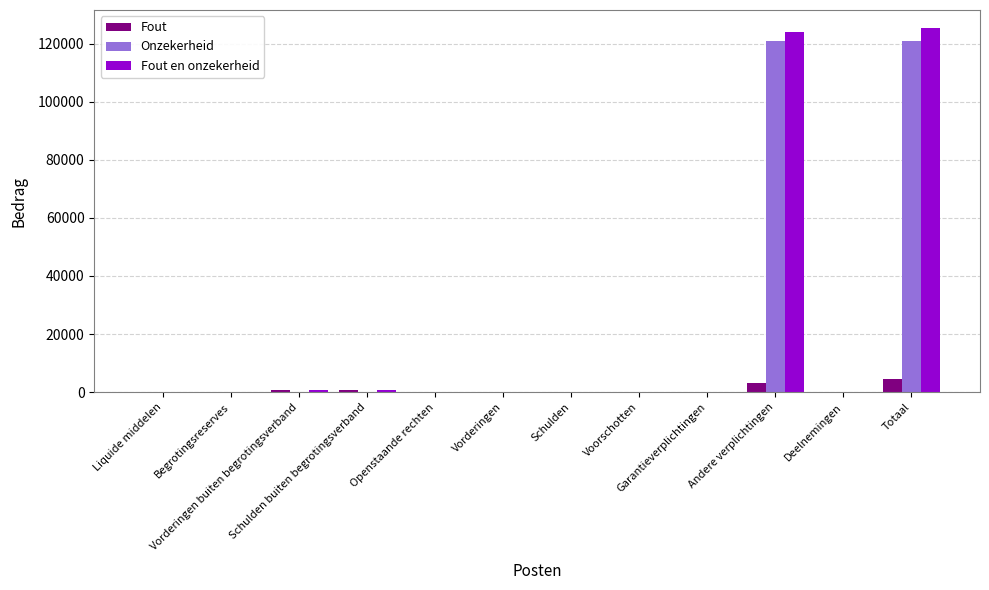

What is the sum of all Onzekerheid values?

241750